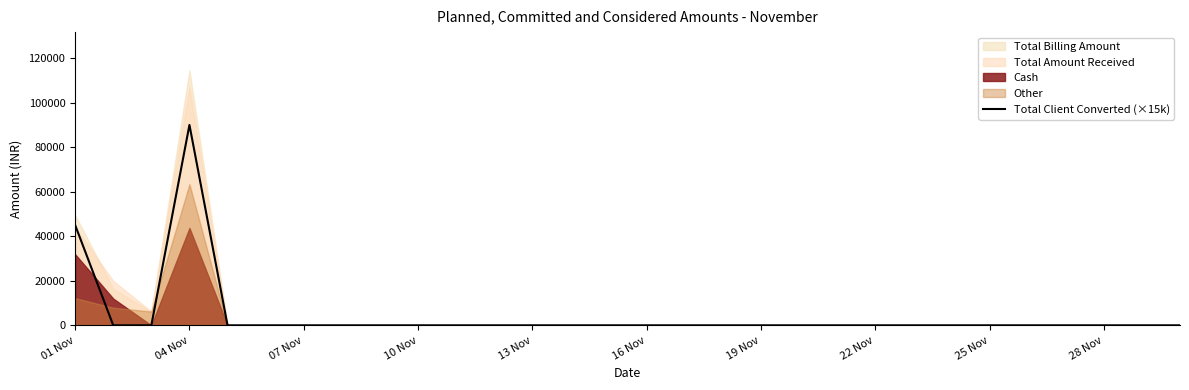

What position from the right is 26?

4